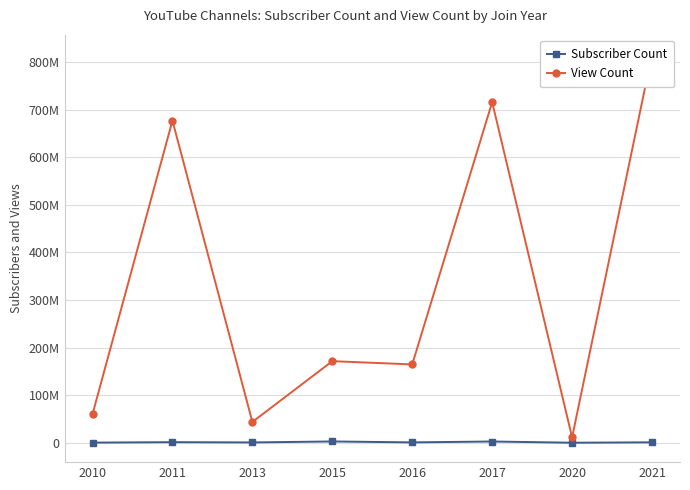

What is the difference between the View Count values at 2016 and 2013?

120916919